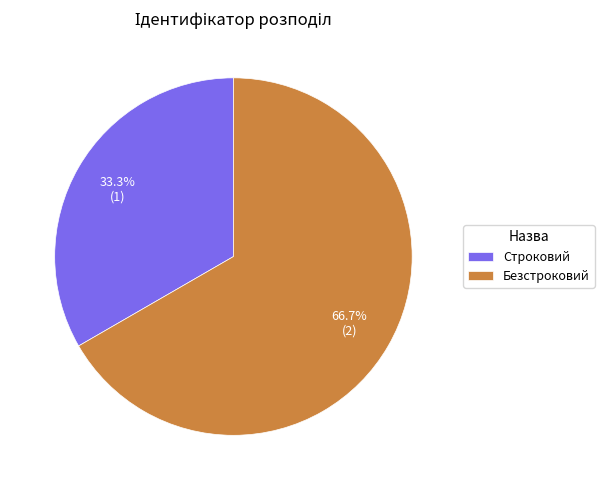

Which slice is the smallest?

Строковий